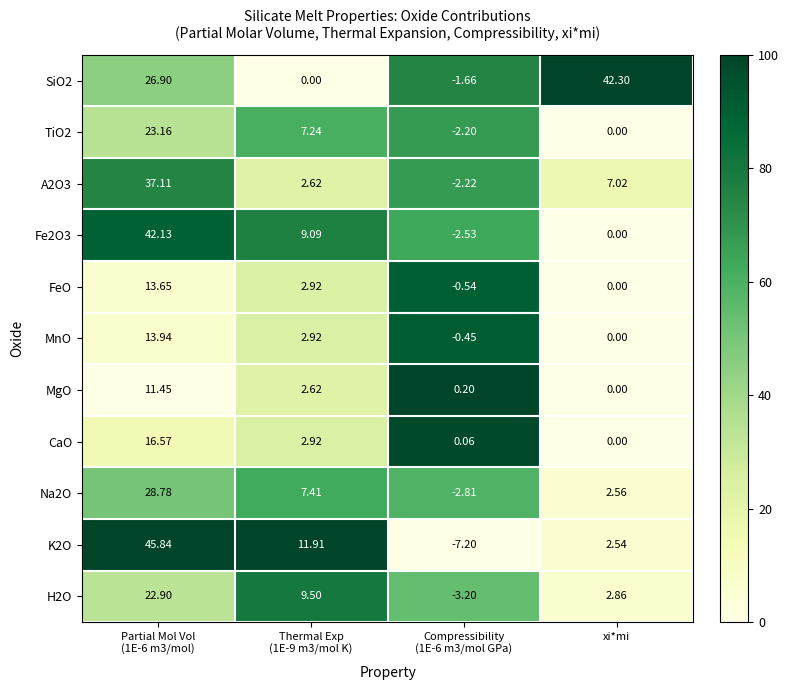

Which series changed the most between Partial Mol Vol
(1E-6 m3/mol) and Compressibility
(1E-6 m3/mol GPa)?

K2O